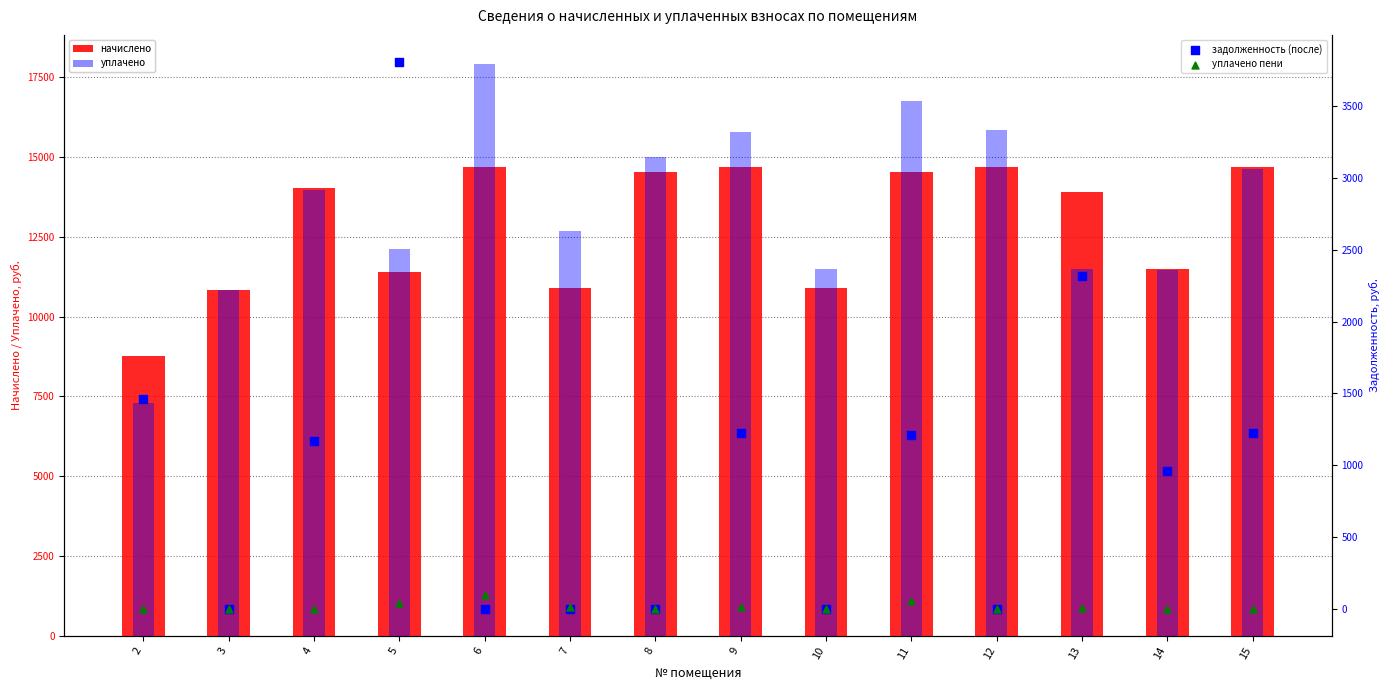

What is the total value across all series at 14?

23901.9